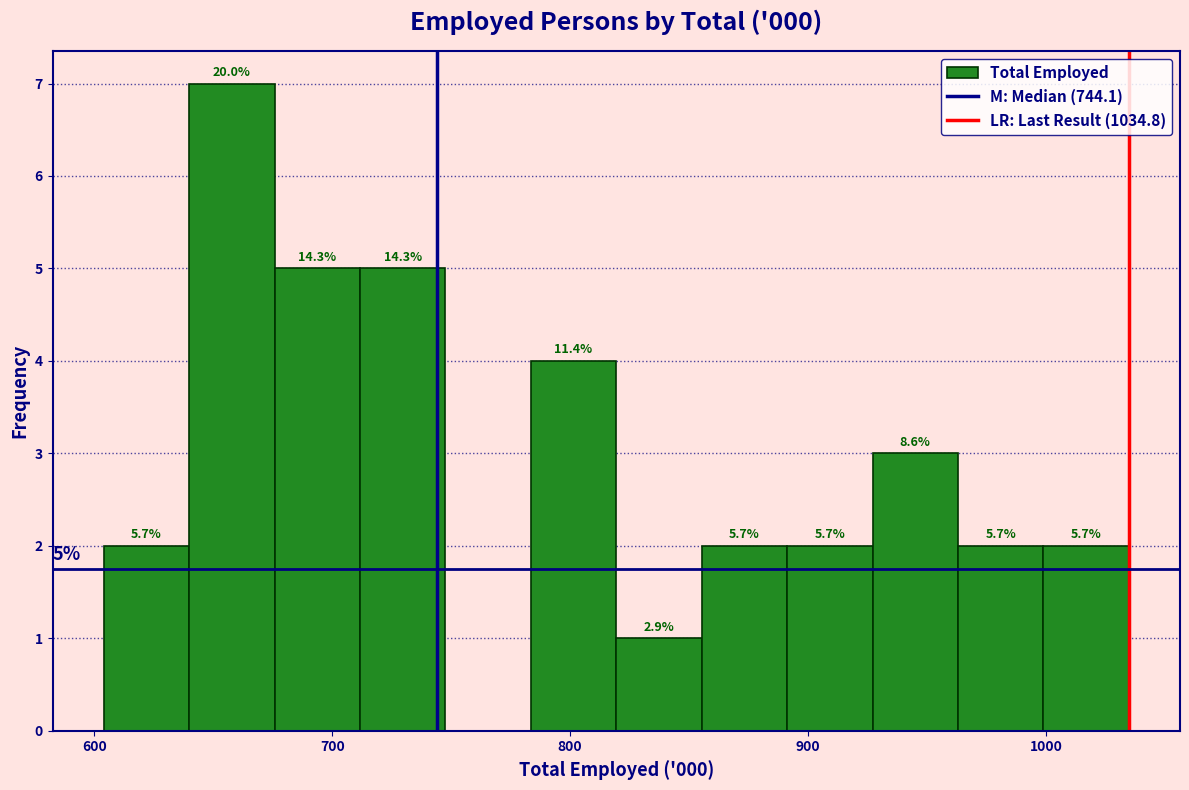

Around what value on the x-axis is the tallest bar? Give the approximate position of its centre, as read against the axis.

660